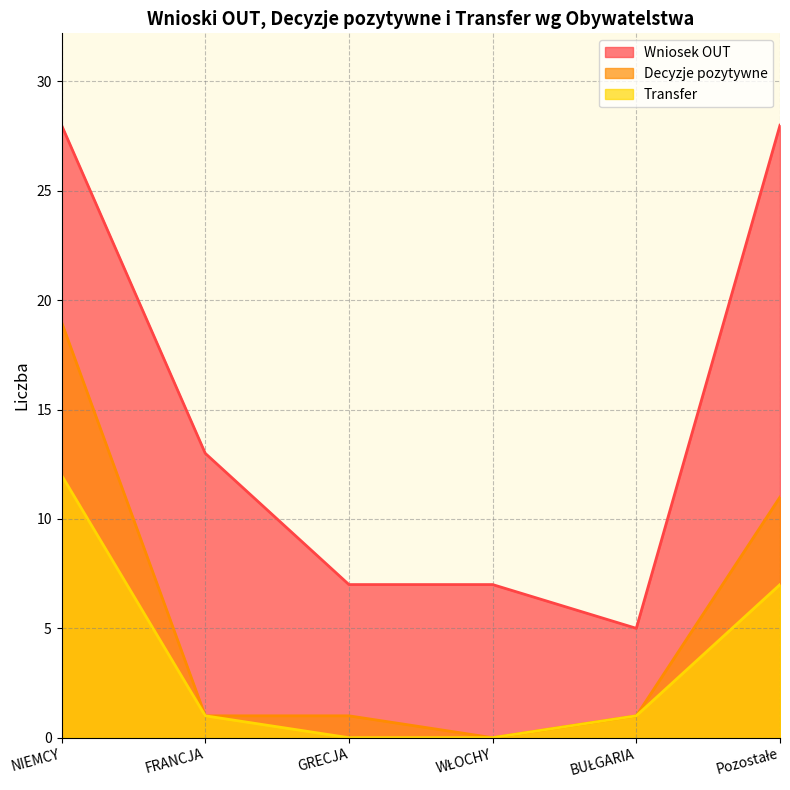

How many data points in Decyzje pozytywne are above 1?

2